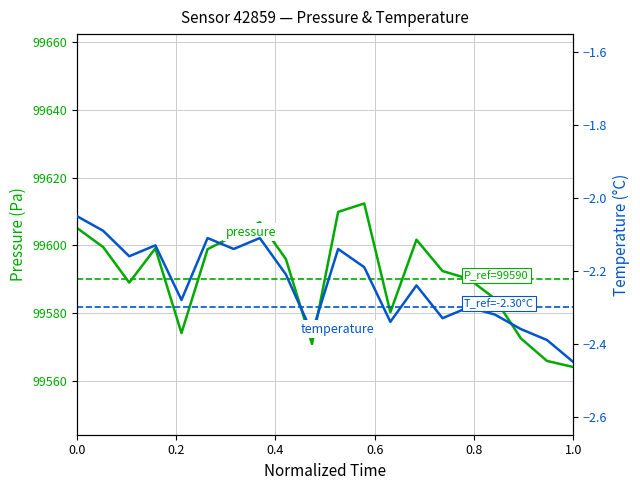

List the series in order of their overall mean, highest first.

pressure, temperature